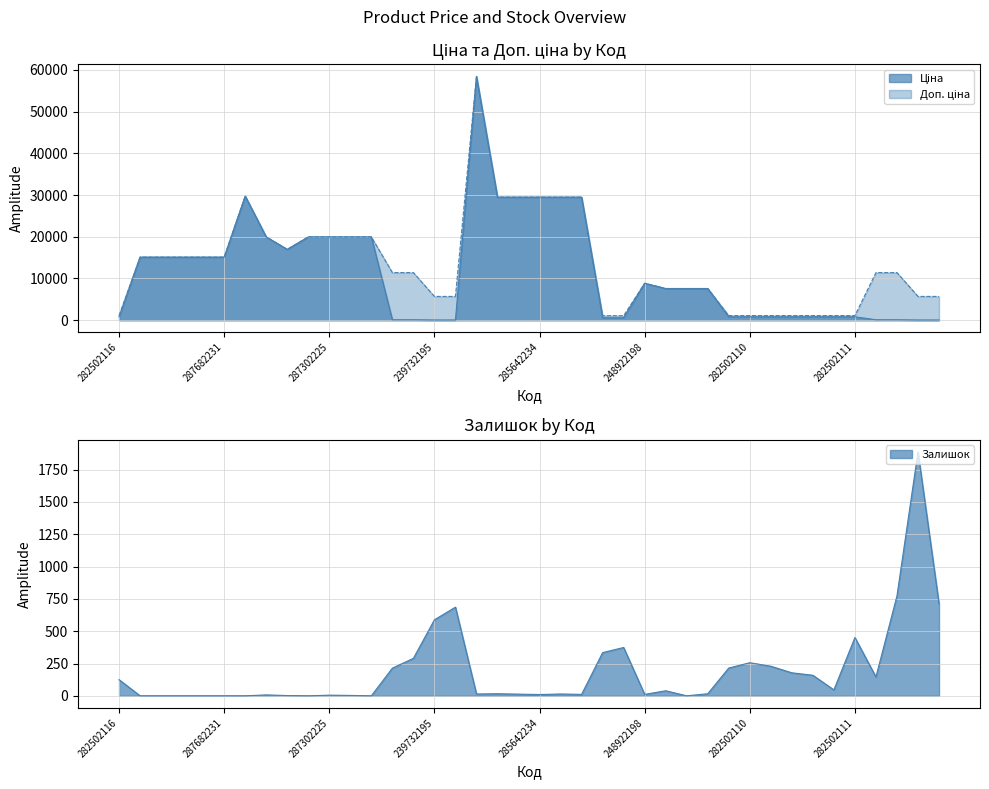

Reading right to left, extract all data points from this chart.

Ціна: 57.0	57.0	114.1	114.1	818.5	818.5	818.5	818.5	818.5	818.5	818.5	7596.5	7596.5	7596.5	8856.7	589.9	589.9	29491.5	29491.5	29491.5	29491.5	29491.5	58426.5	57.0	57.0	114.1	114.1	19964.2	19964.2	19964.2	19964.2	16976.3	19964.2	29747.2	15120.0	15120.0	15120.0	15120.0	15120.0	818.5
Доп. ціна: 5705.0	5705.0	11410.0	11410.0	1109.2	1109.2	1109.2	1109.2	1109.2	1109.2	1109.2	7596.5	7596.5	7596.5	8856.7	1081.7	1081.7	29491.5	29491.5	29491.5	29491.5	29491.5	58426.5	5705.0	5705.0	11410.0	11410.0	19964.2	19964.2	19964.2	19964.2	16976.3	19964.2	29747.2	15120.0	15120.0	15120.0	15120.0	15120.0	1109.2
Залишок: 713.0	1887.0	773.0	146.0	451.0	46.0	159.0	178.0	229.0	256.0	215.0	16.0	0.0	39.0	11.0	374.0	334.0	11.0	14.0	10.0	13.0	16.0	14.0	686.0	588.0	290.0	214.0	0.0	3.0	5.0	0.0	2.0	7.0	0.0	0.0	0.0	0.0	0.0	0.0	125.0